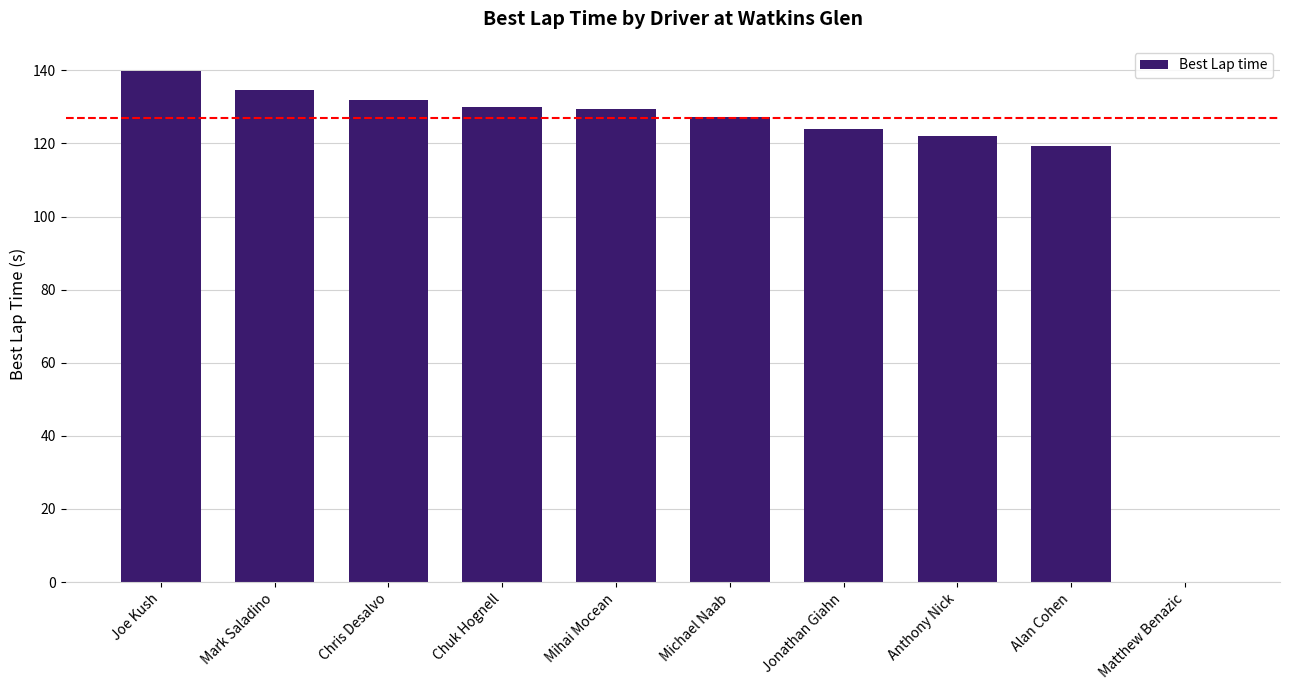

At which category does the chart reach its peak across all series?

Joe Kush